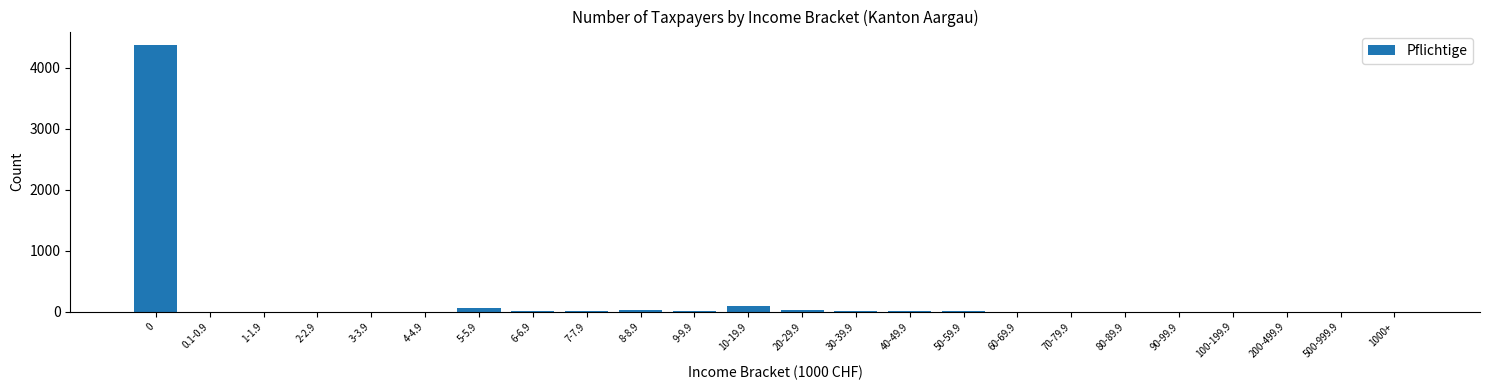

What is the maximum value shown in the chart?

4377